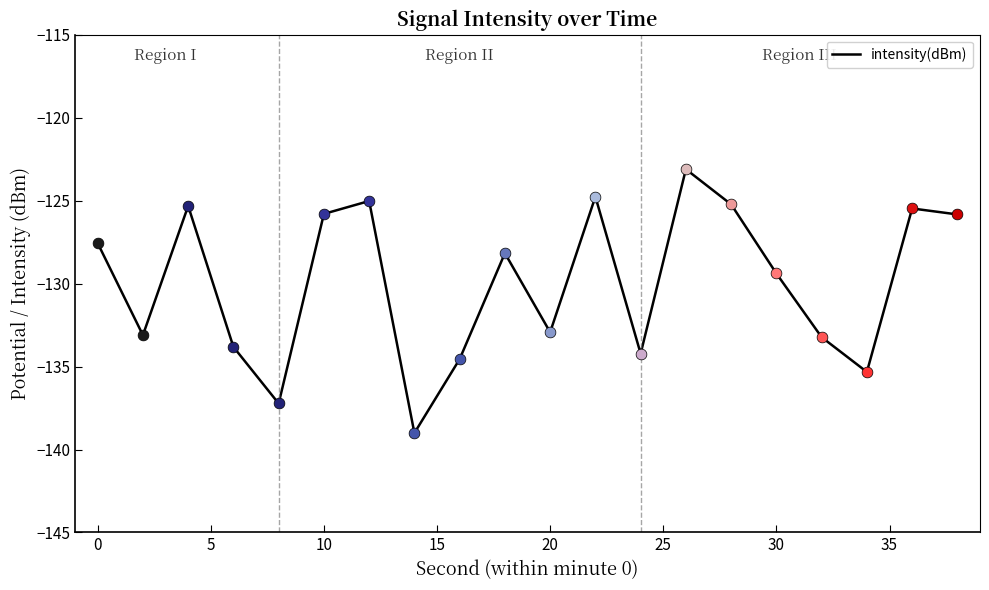

What is the greatest value displayed?

-123.1